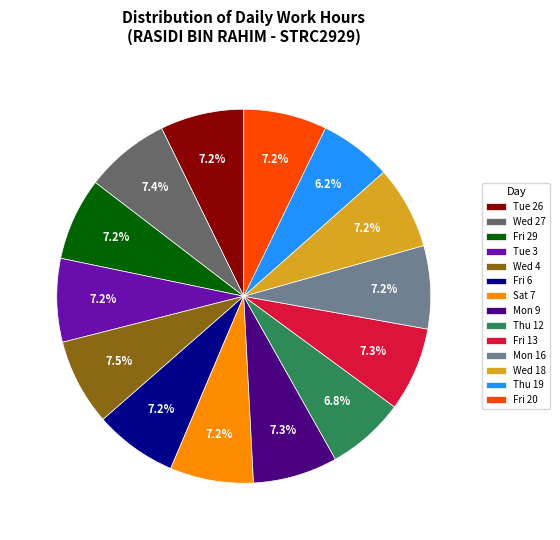

Combined, what portion of the pie is Mon 9 and Wed 18?

14.5%